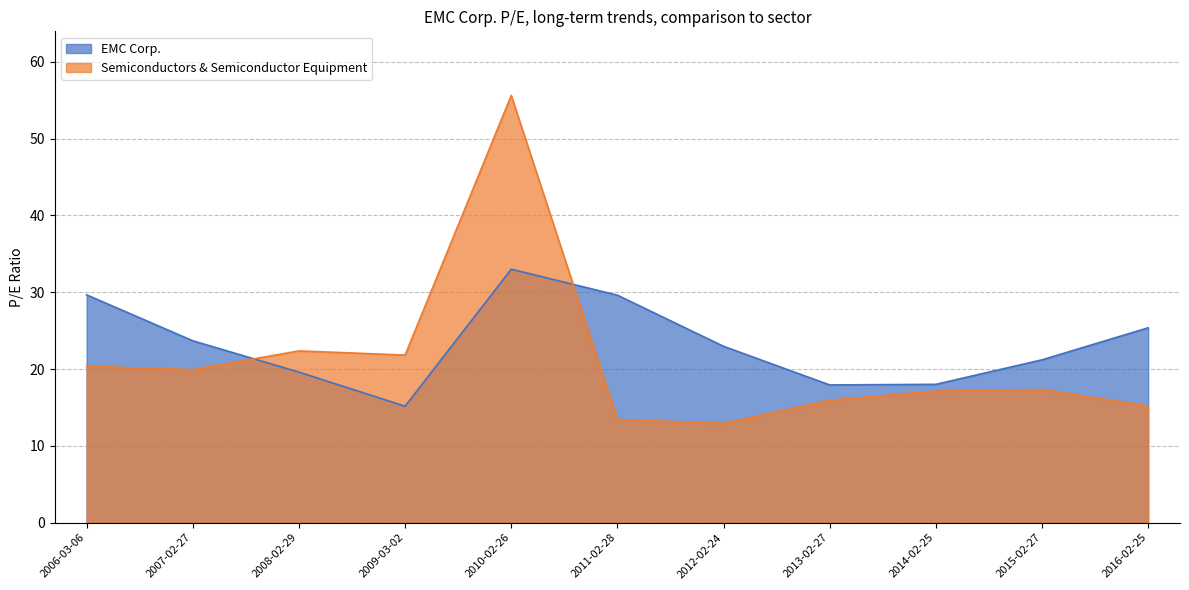

True or false: Semiconductors & Semiconductor Equipment and EMC Corp. cross at least once.

True